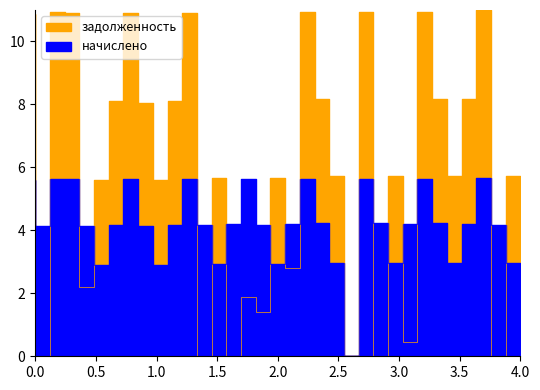

What is the sum of the начислено values at 13 and 15?

8.4